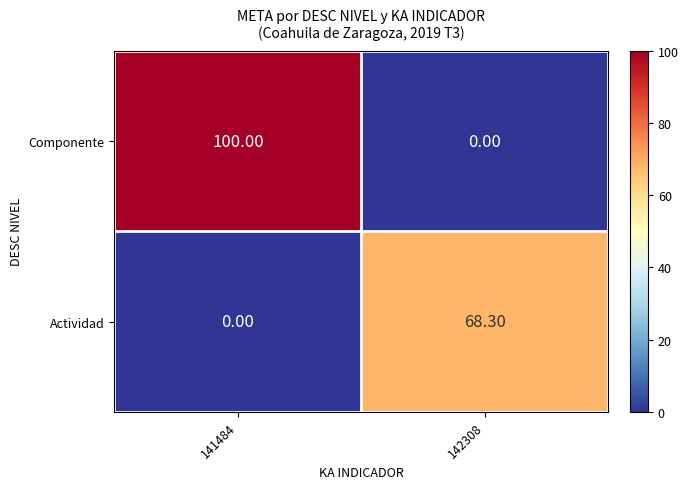

What is the total value across all series at 142308?

68.3